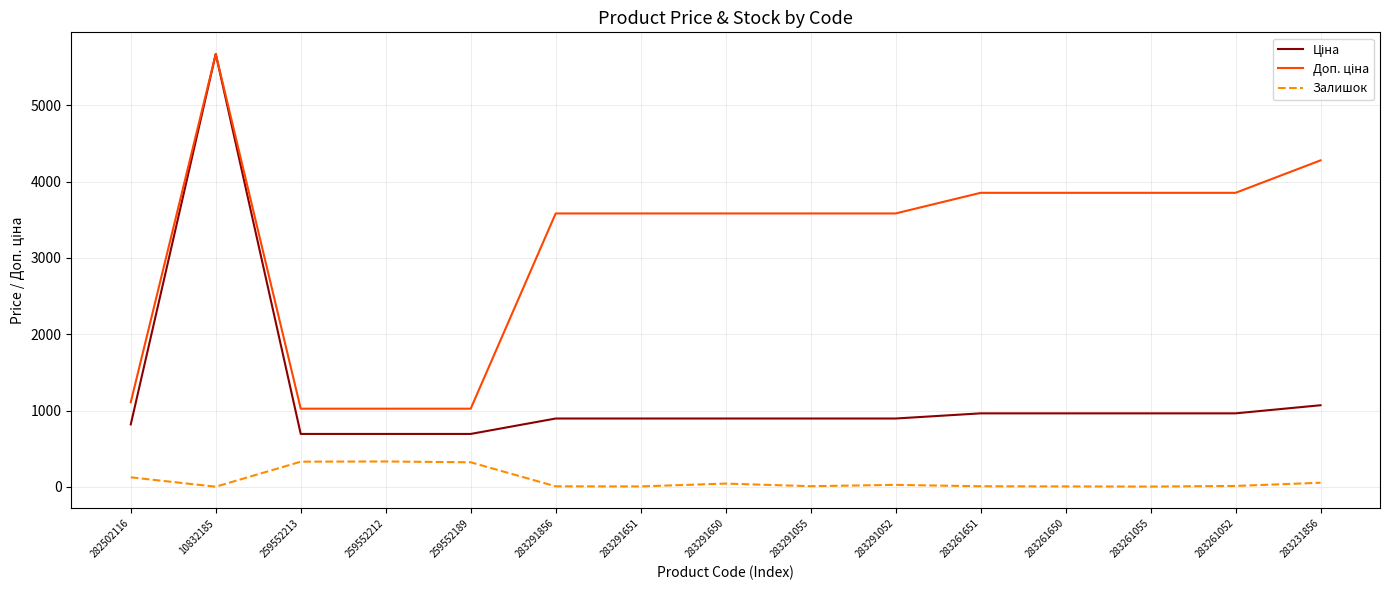

What position from the right is 259552213?

13